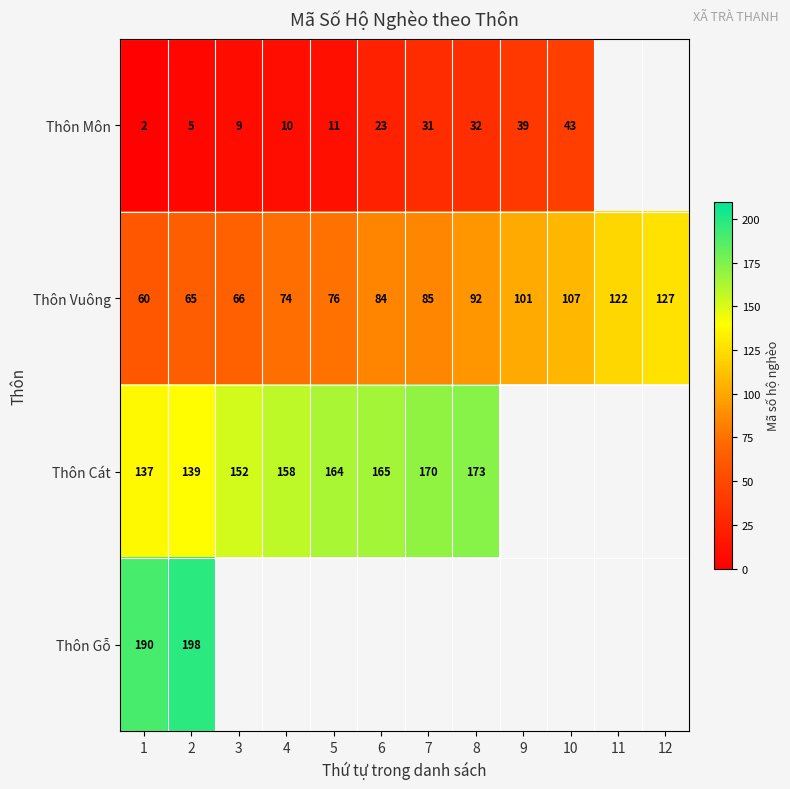

What is the difference between the maximum and minimum values in the Thôn Vuông series?

67